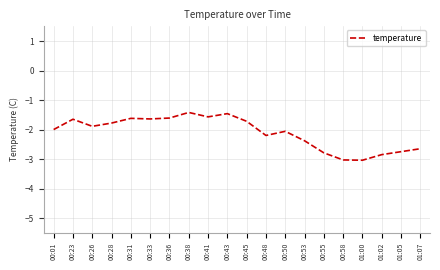

What is the difference between the maximum and minimum values?

1.6